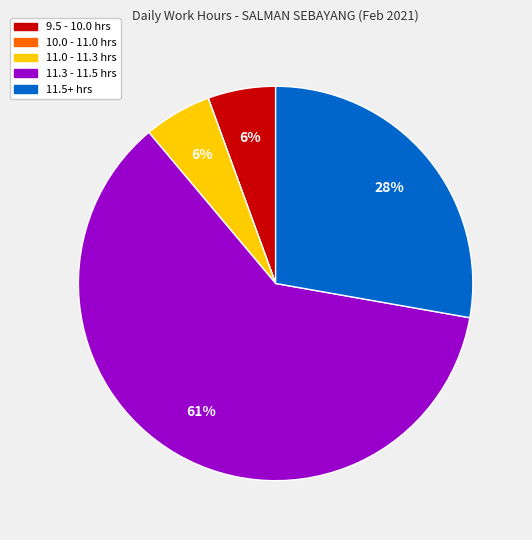

To the nearest percent, what is the average slice percentage?

20%